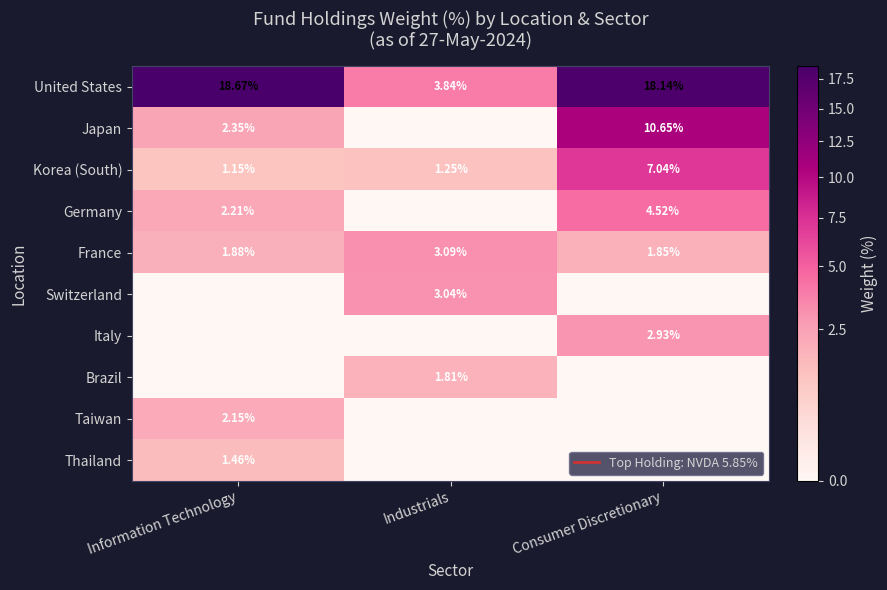

At Consumer Discretionary, list the series in order from smallest to largest.

Switzerland, Brazil, Taiwan, Thailand, France, Italy, Germany, Korea (South), Japan, United States